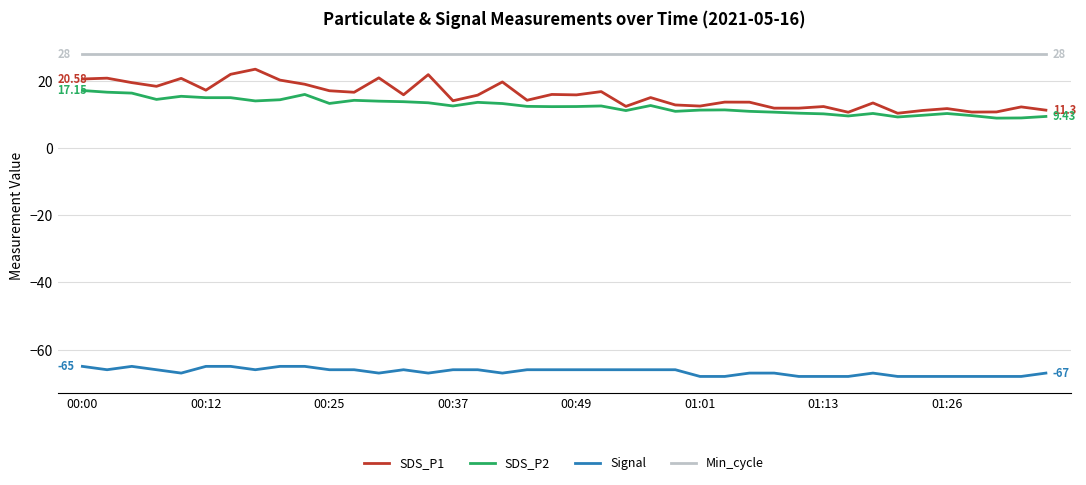

True or false: SDS_P1 and Signal intersect in this chart.

False